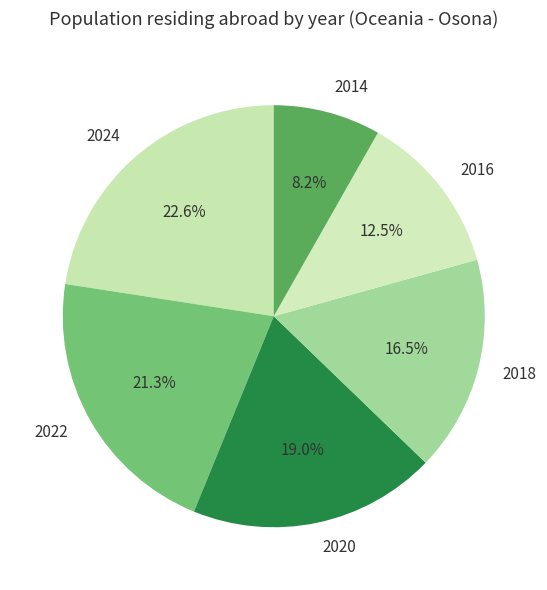

What percentage is NOT represented by 2020?

81.0%